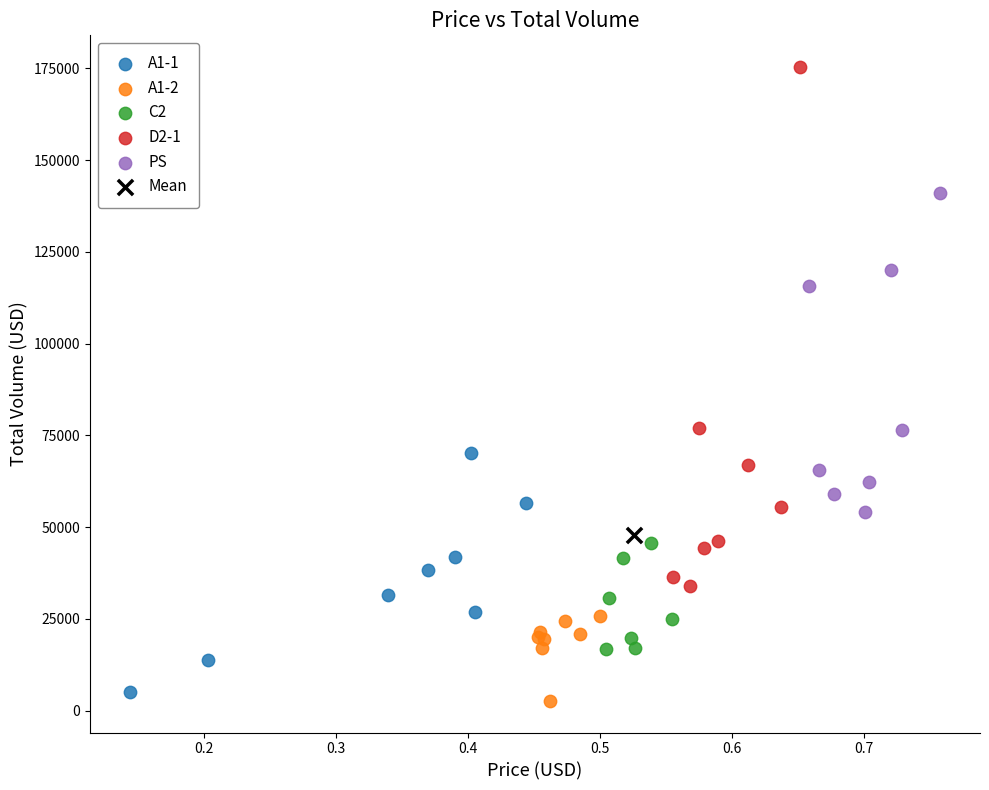

What are all the series names shown in the legend?

A1-1, A1-2, C2, D2-1, PS, Mean